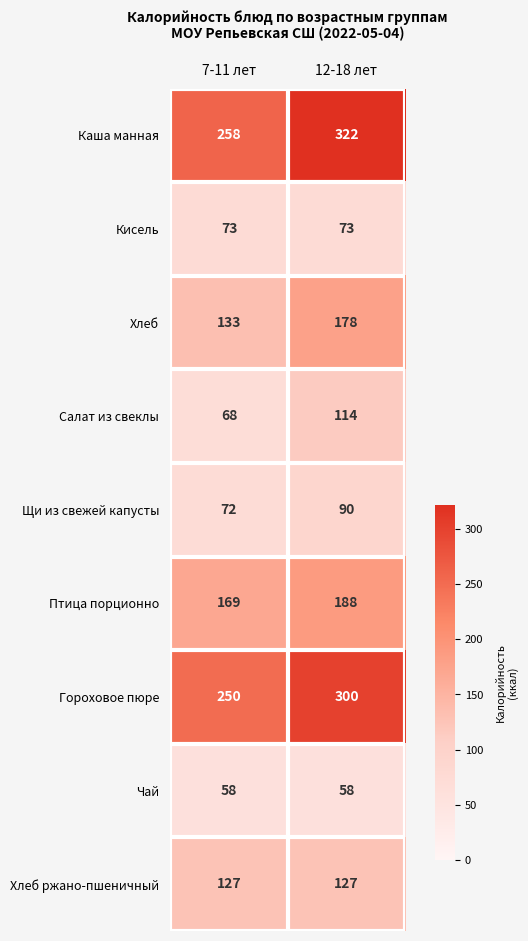

Count the number of data series in this chart.

9